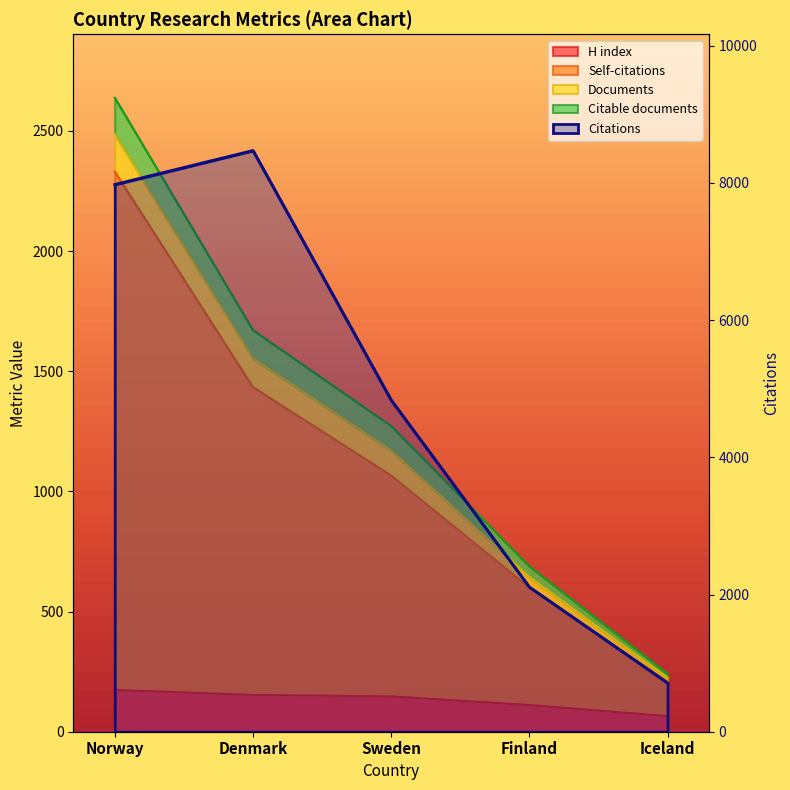

Read the H index value at Finland, to the nearest 10.

110